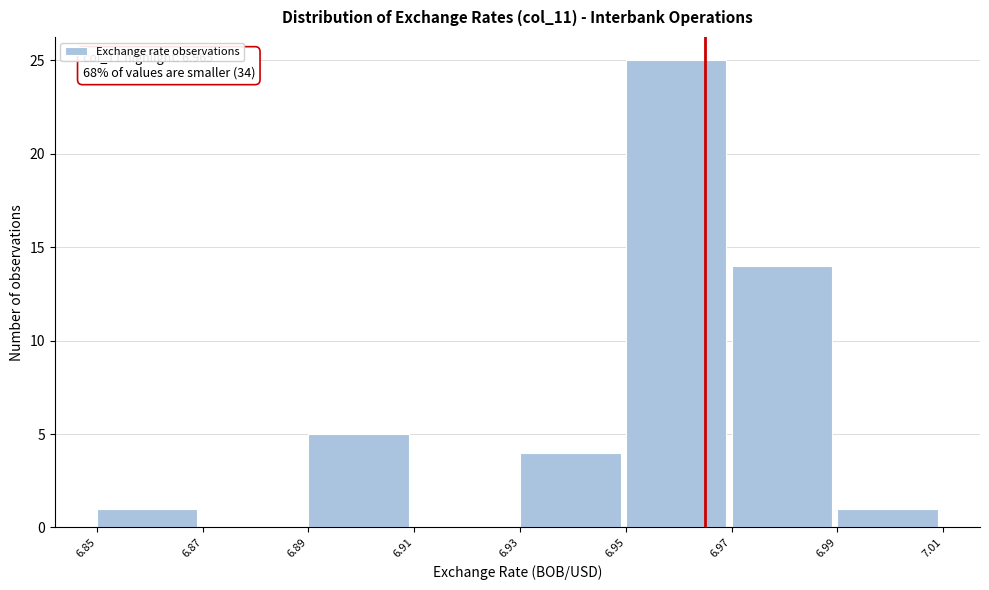

Over which range of the x-axis is the bar tallest?

6.95 to 6.97